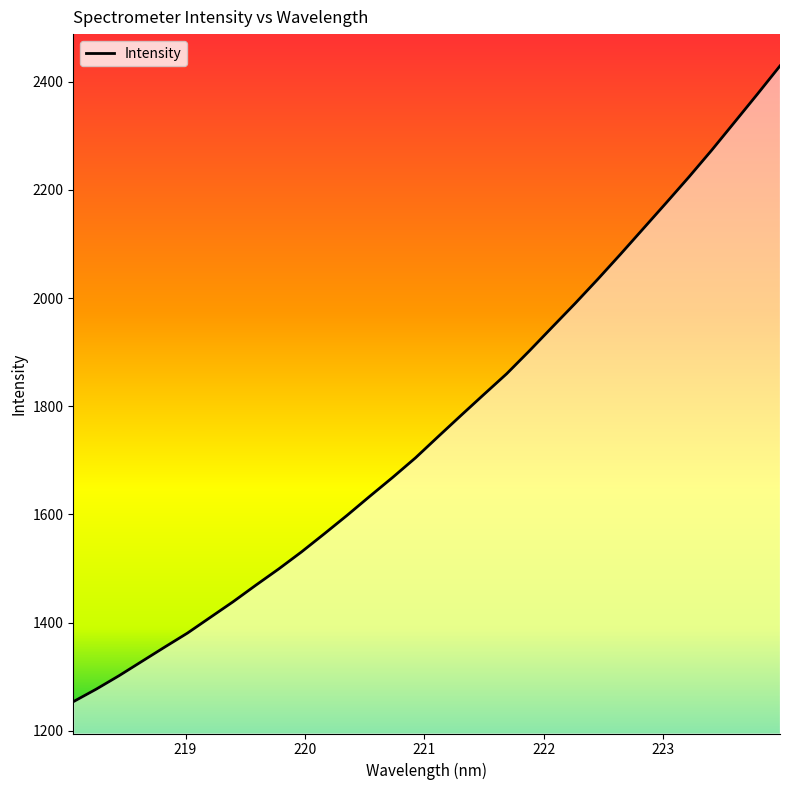

What is the maximum value shown in the chart?

2429.4